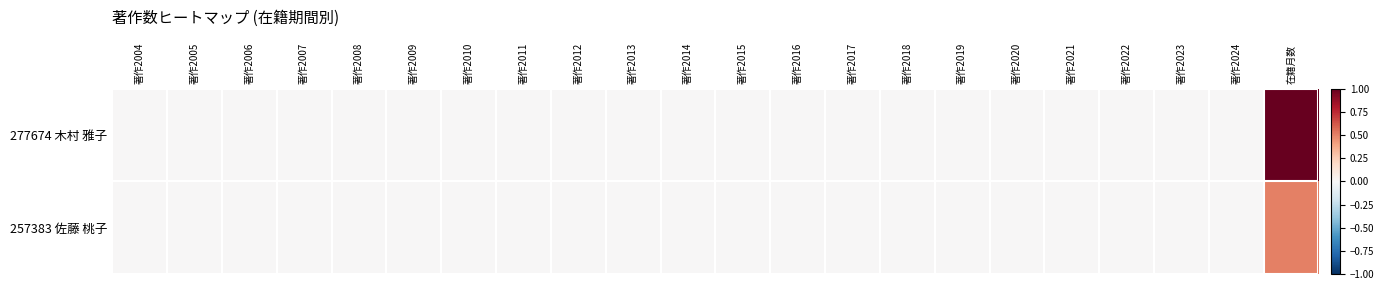

Reading right to left, transcribe all the data shown in this chart.

277674 木村 雅子: 在籍月数=1.0	著作2024=0.0	著作2023=0.0	著作2022=0.0	著作2021=0.0	著作2020=0.0	著作2019=0.0	著作2018=0.0	著作2017=0.0	著作2016=0.0	著作2015=0.0	著作2014=0.0	著作2013=0.0	著作2012=0.0	著作2011=0.0	著作2010=0.0	著作2009=0.0	著作2008=0.0	著作2007=0.0	著作2006=0.0	著作2005=0.0	著作2004=0.0
257383 佐藤 桃子: 在籍月数=0.5	著作2024=0.0	著作2023=0.0	著作2022=0.0	著作2021=0.0	著作2020=0.0	著作2019=0.0	著作2018=0.0	著作2017=0.0	著作2016=0.0	著作2015=0.0	著作2014=0.0	著作2013=0.0	著作2012=0.0	著作2011=0.0	著作2010=0.0	著作2009=0.0	著作2008=0.0	著作2007=0.0	著作2006=0.0	著作2005=0.0	著作2004=0.0